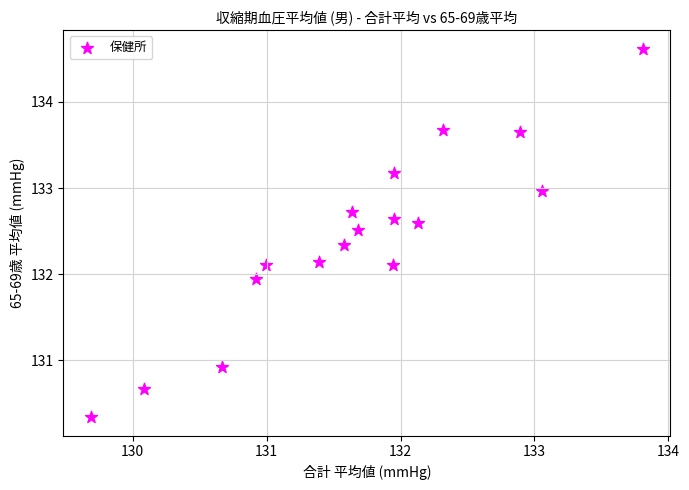

What is the range of X values (max minus min)?

4.1